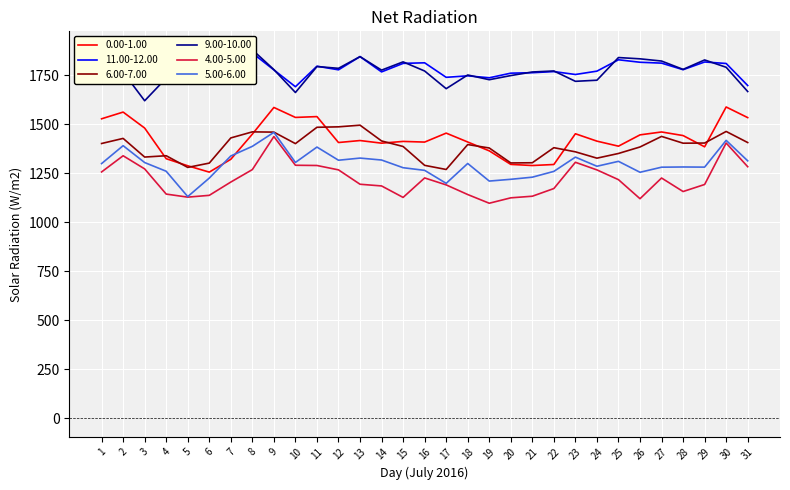

How many data points in col_6 are less than 1396?

15